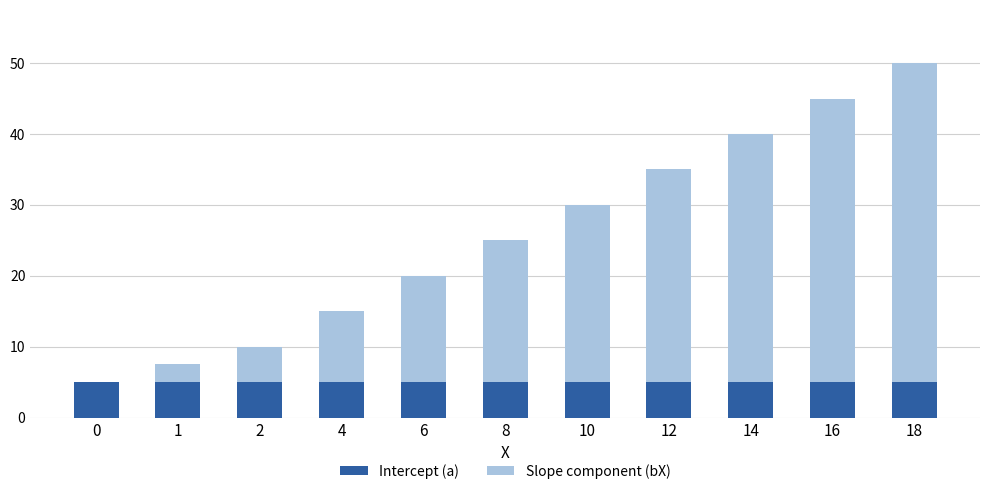

What is the total value across all series at 10?

30.0